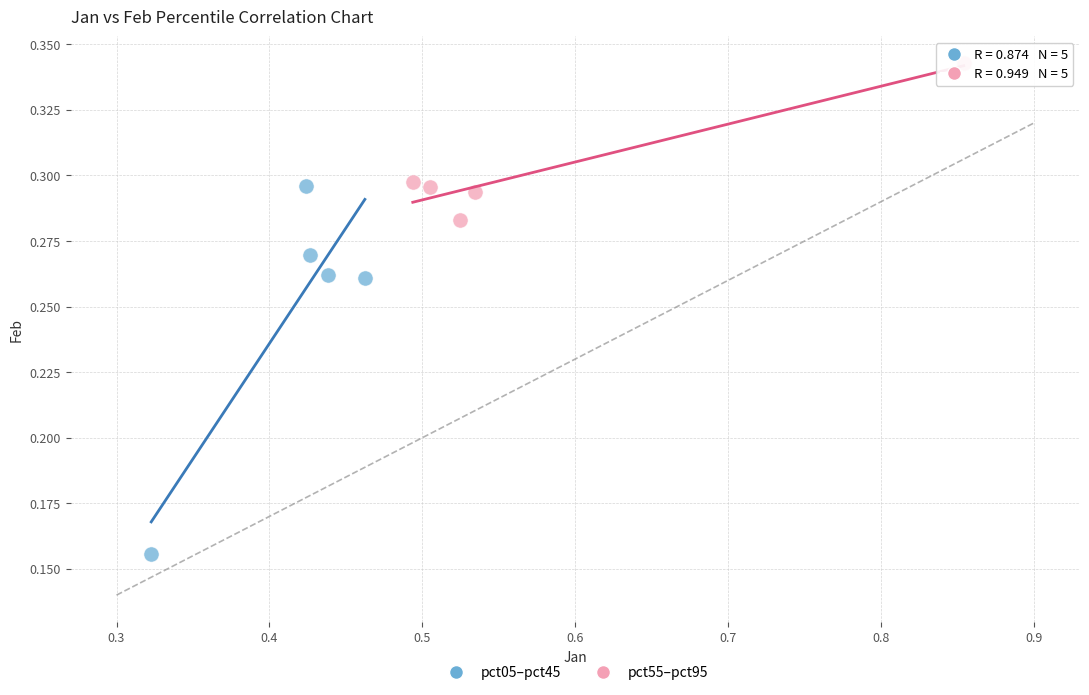

Which series contains the lowest Y value?

pct05–pct45